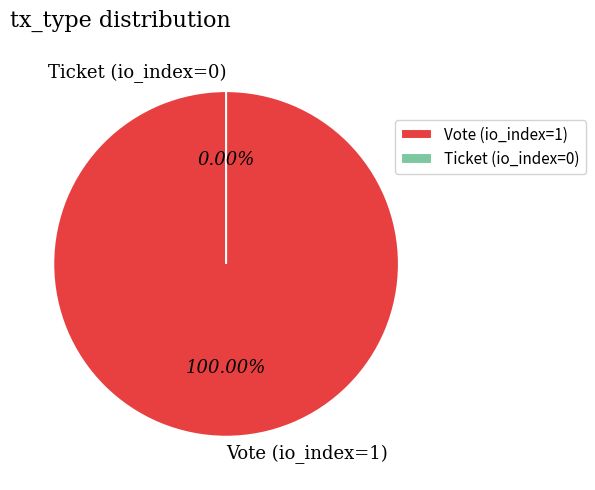

Which slice is the largest?

Vote (io_index=1)